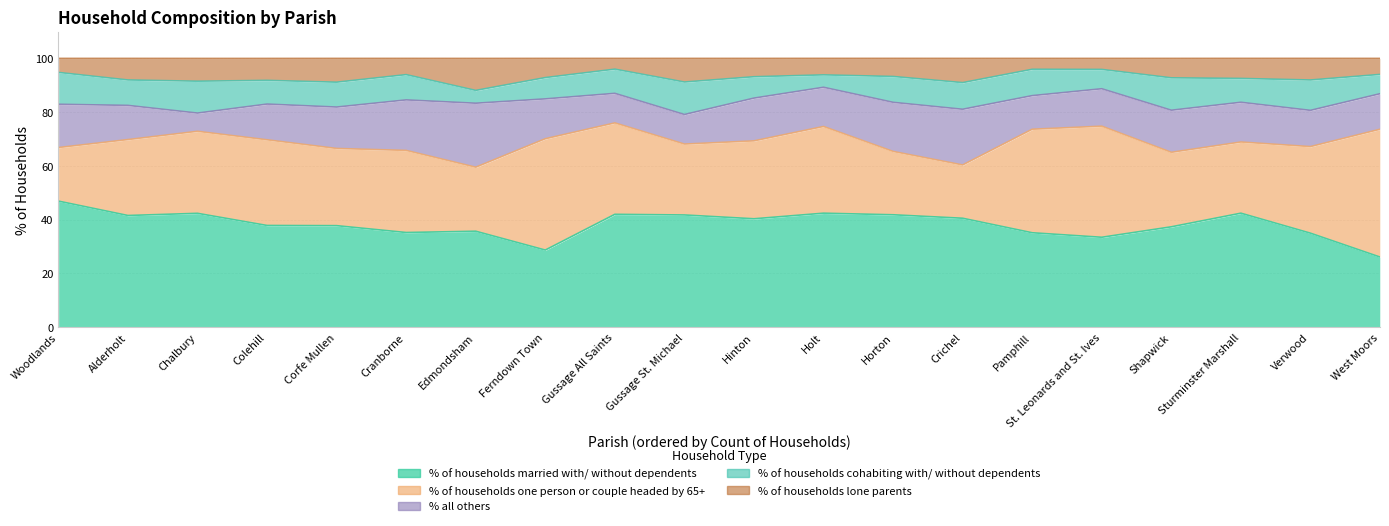

Reading right to left, what are all the values shown in this chart?

% of households married with/ without dependents: West Moors=26.1	Verwood=35.0	Sturminster Marshall=42.4	Shapwick=37.4	St. Leonards and St. Ives=33.5	Pamphill=35.1	Crichel=40.5	Horton=41.8	Holt=42.4	Hinton=40.3	Gussage St. Michael=41.8	Gussage All Saints=42.0	Ferndown Town=28.7	Edmondsham=35.7	Cranborne=35.2	Corfe Mullen=37.8	Colehill=37.9	Chalbury=42.4	Alderholt=41.6	Woodlands=46.9
% of households one person or couple headed by 65+: West Moors=47.5	Verwood=32.2	Sturminster Marshall=26.5	Shapwick=27.7	St. Leonards and St. Ives=41.3	Pamphill=38.5	Crichel=19.8	Horton=23.6	Holt=32.2	Hinton=29.0	Gussage St. Michael=26.4	Gussage All Saints=34.0	Ferndown Town=41.4	Edmondsham=23.8	Cranborne=30.5	Corfe Mullen=28.7	Colehill=31.9	Chalbury=30.5	Alderholt=28.2	Woodlands=19.9
% all others: West Moors=13.2	Verwood=13.5	Sturminster Marshall=14.8	Shapwick=15.7	St. Leonards and St. Ives=13.9	Pamphill=12.5	Crichel=20.7	Horton=18.3	Holt=14.6	Hinton=15.9	Gussage St. Michael=11.0	Gussage All Saints=11.0	Ferndown Town=14.8	Edmondsham=23.8	Cranborne=18.8	Corfe Mullen=15.4	Colehill=13.3	Chalbury=6.8	Alderholt=12.7	Woodlands=16.1
% of households cohabiting with/ without dependents: West Moors=7.2	Verwood=11.3	Sturminster Marshall=8.9	Shapwick=12.1	St. Leonards and St. Ives=7.2	Pamphill=9.8	Crichel=9.9	Horton=9.6	Holt=4.6	Hinton=8.0	Gussage St. Michael=12.1	Gussage All Saints=9.0	Ferndown Town=7.9	Edmondsham=4.8	Cranborne=9.4	Corfe Mullen=9.2	Colehill=8.8	Chalbury=11.9	Alderholt=9.5	Woodlands=11.8
% of households lone parents: West Moors=6.0	Verwood=8.0	Sturminster Marshall=7.5	Shapwick=7.2	St. Leonards and St. Ives=4.1	Pamphill=4.0	Crichel=9.0	Horton=6.7	Holt=6.1	Hinton=6.8	Gussage St. Michael=8.8	Gussage All Saints=4.0	Ferndown Town=7.1	Edmondsham=11.9	Cranborne=6.0	Corfe Mullen=8.8	Colehill=8.2	Chalbury=8.5	Alderholt=8.0	Woodlands=5.2